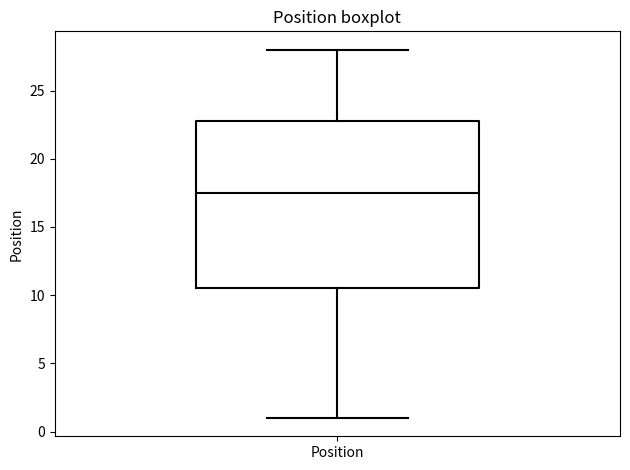

Transcribe this box plot: give where the median line is, the range the box spans, and where the two whiskers end, as read against the y-axis. The values are not printed on the chart, so give them approximately, as read against the axis.

median 17.5, box 10.5 to 23.0, whiskers 1.0 to 28.0